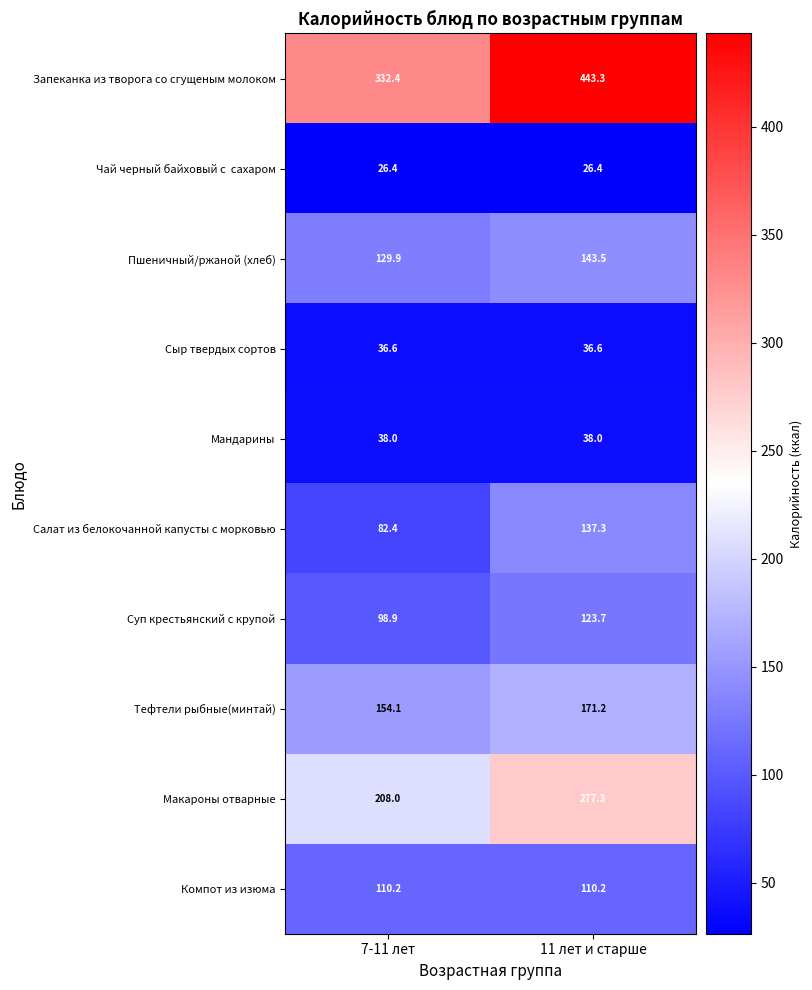

Which series has the largest range (max minus min)?

Запеканка из творога со сгущеным молоком